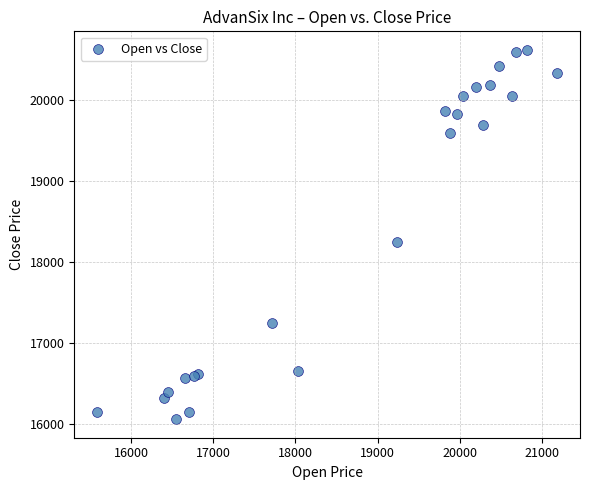

What Y value in the scatter plot is closest to 18341?

18250